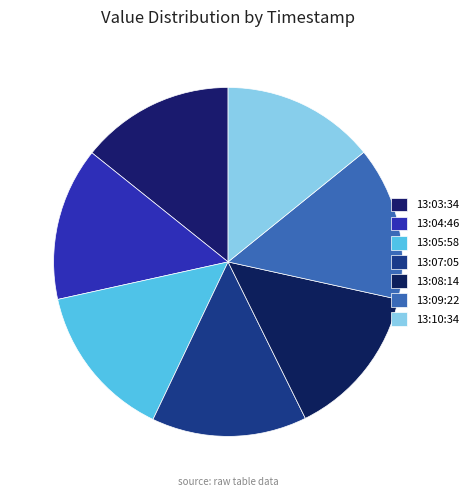

Count the number of slices in the pie.

7